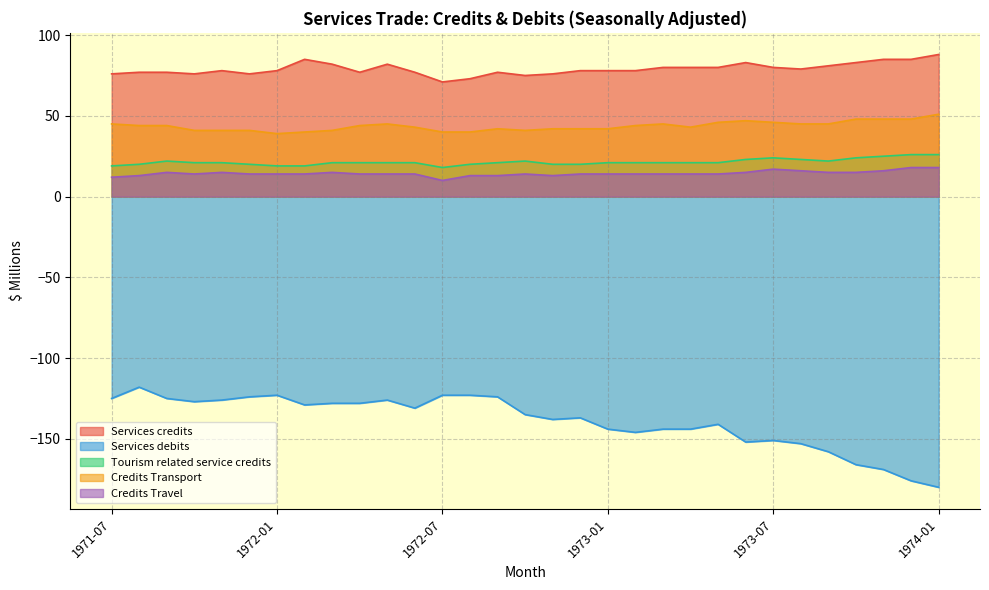

What is the maximum value shown in the chart?

88